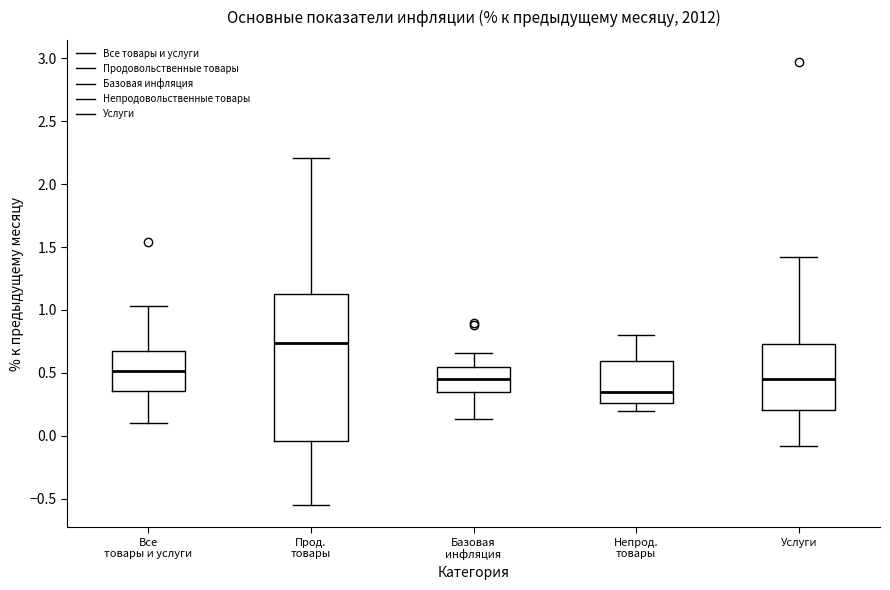

Which box has the lowest median line?

Непрод. товары